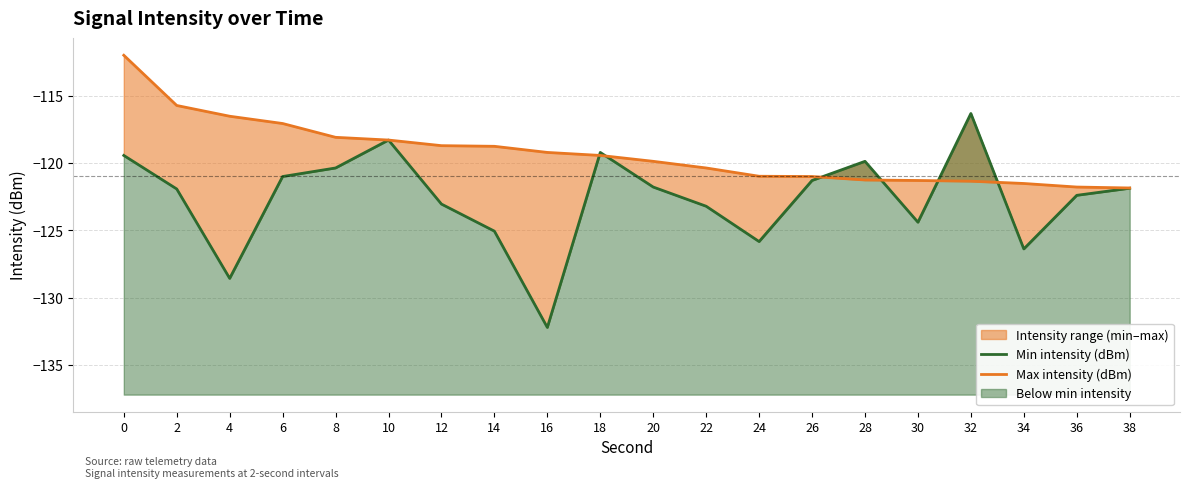

Between 12 and 14, which series saw the biggest shift?

Min intensity (dBm)